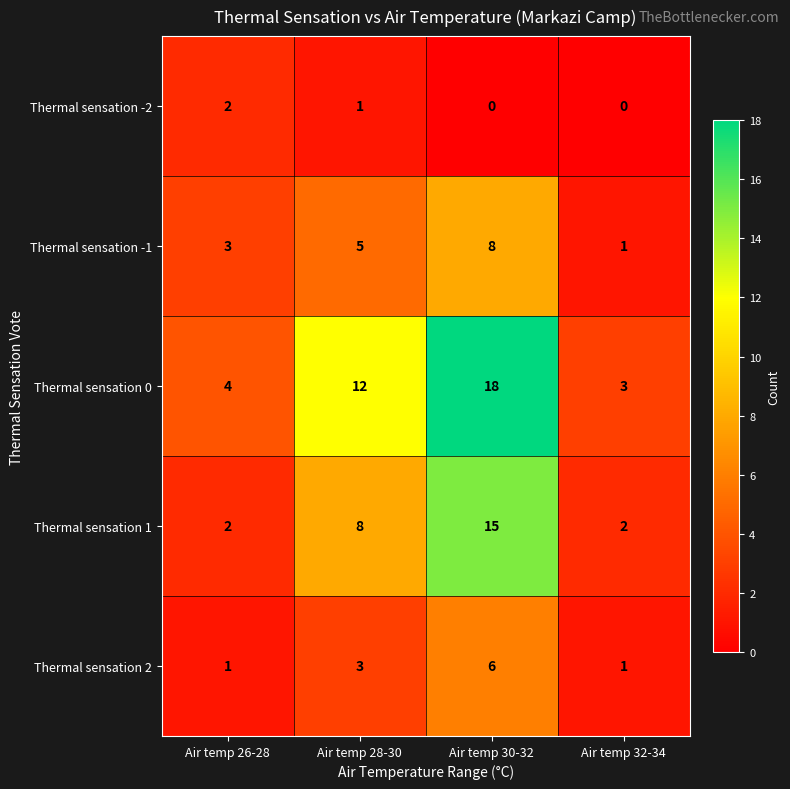

How many data points does each series have?

4